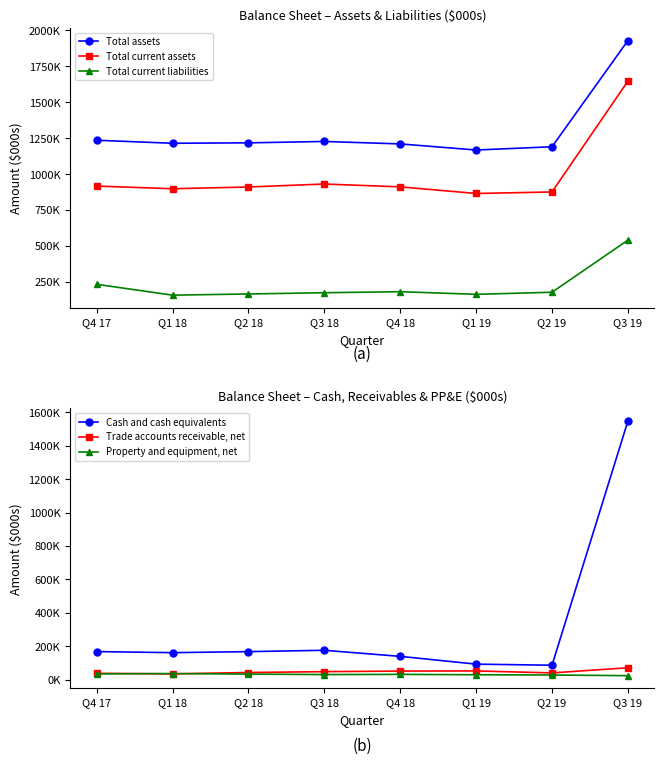

How many lines are shown in the chart?

6